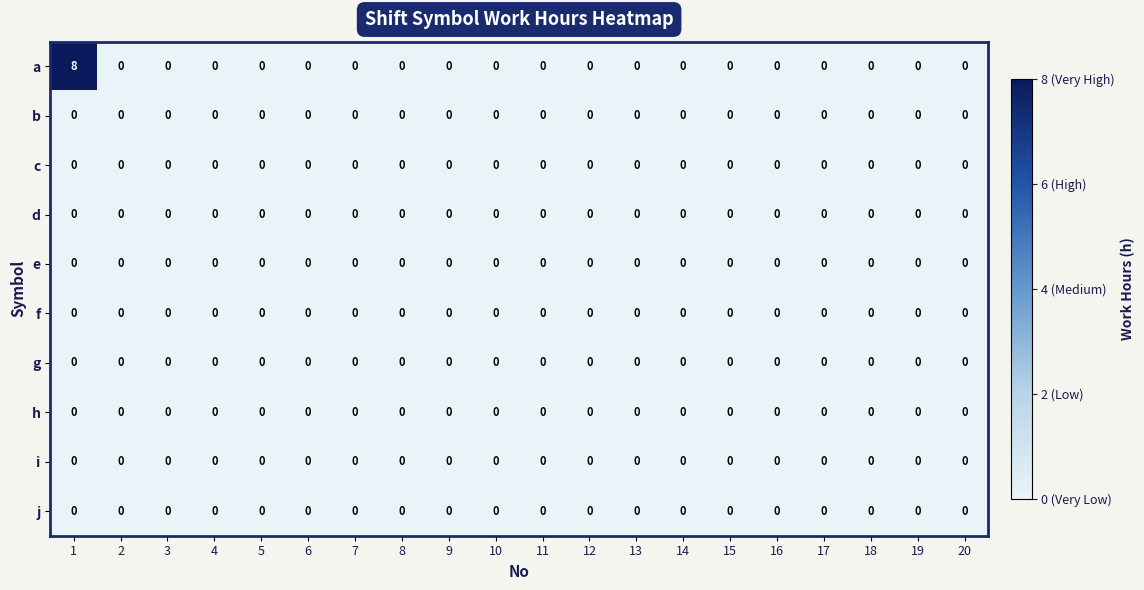

What is the highest value of the a series?

8